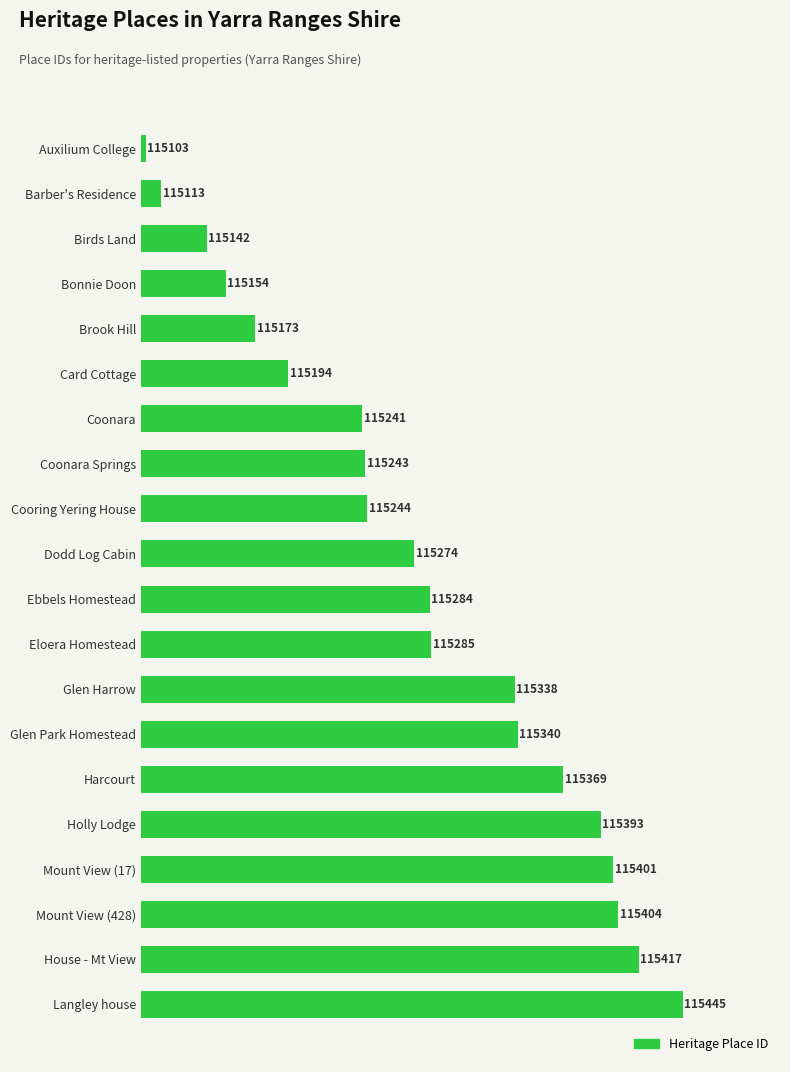

Does the chart contain any negative values?

No